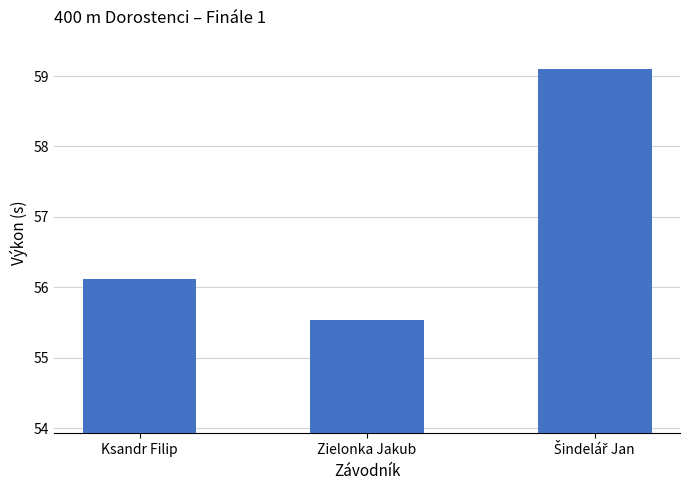

What is the greatest value displayed?

59.1